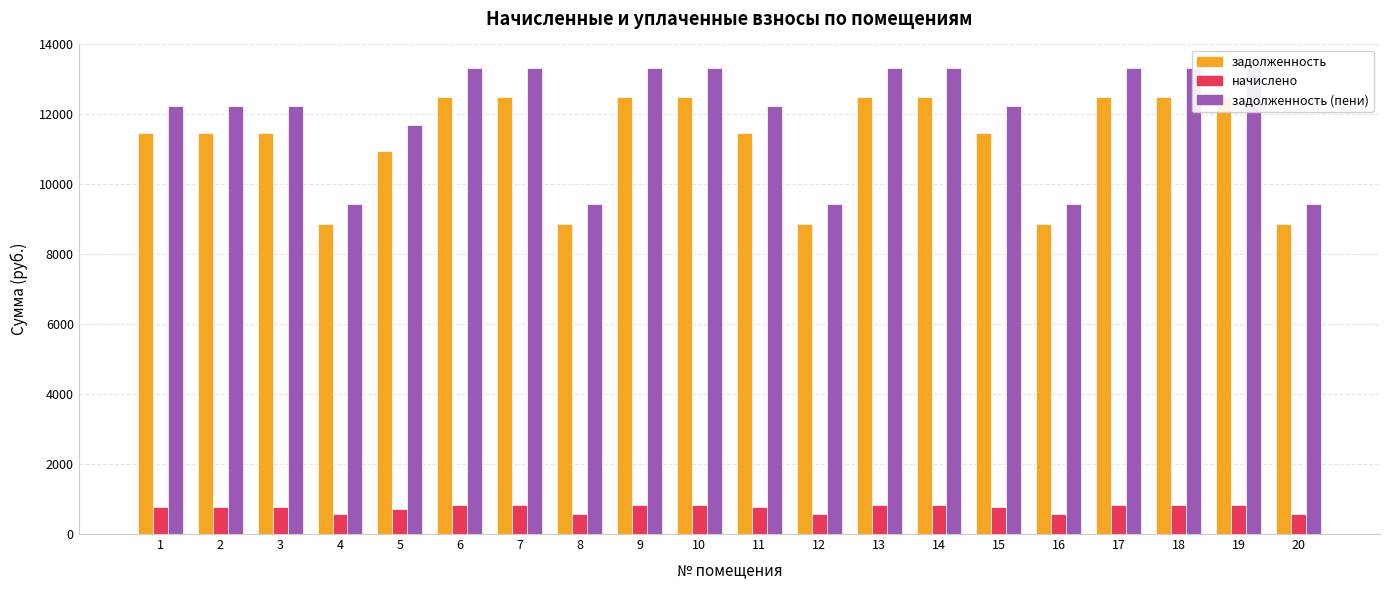

What is the value of the задолженность (пени) bar at the 1st from the left?

12239.3